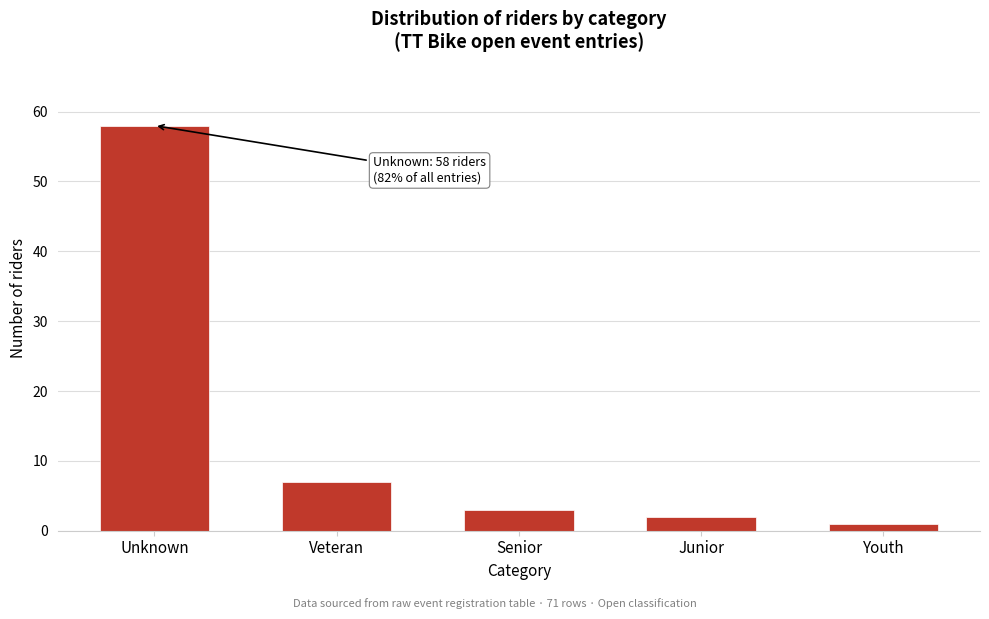

Reading left to right, list all the values displayed in this chart.

58	7	3	2	1